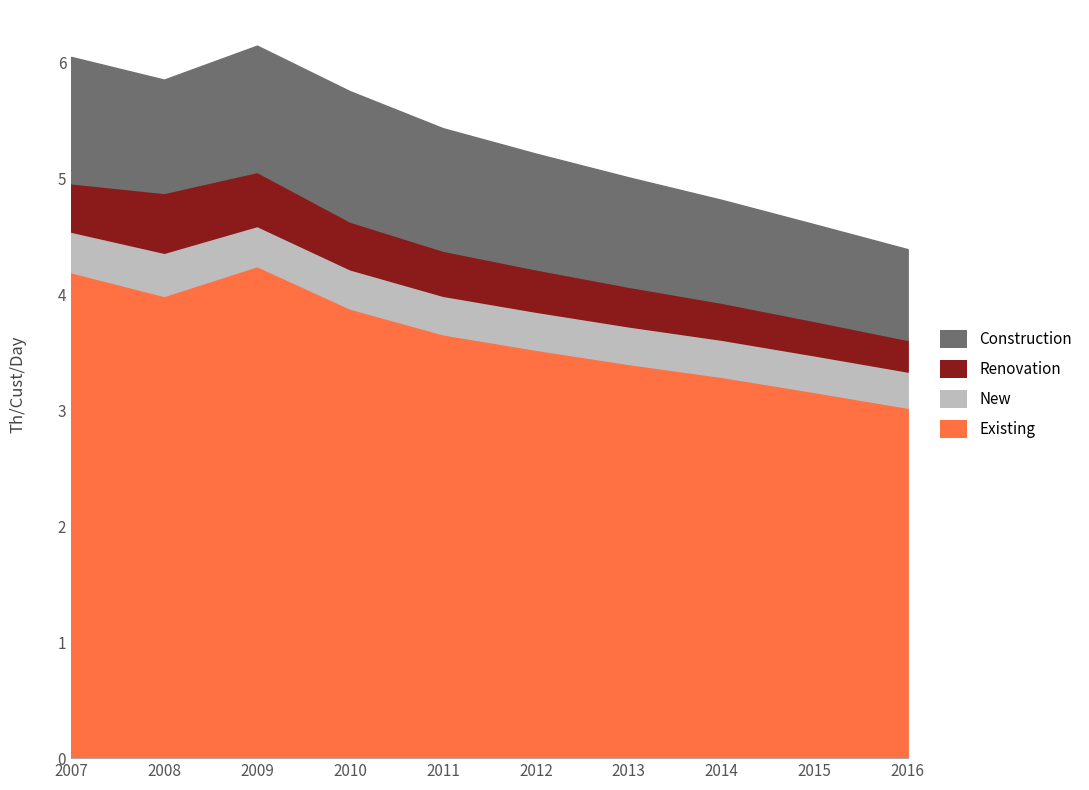

The value of Existing at 2013 is 3.4. True or false?

True